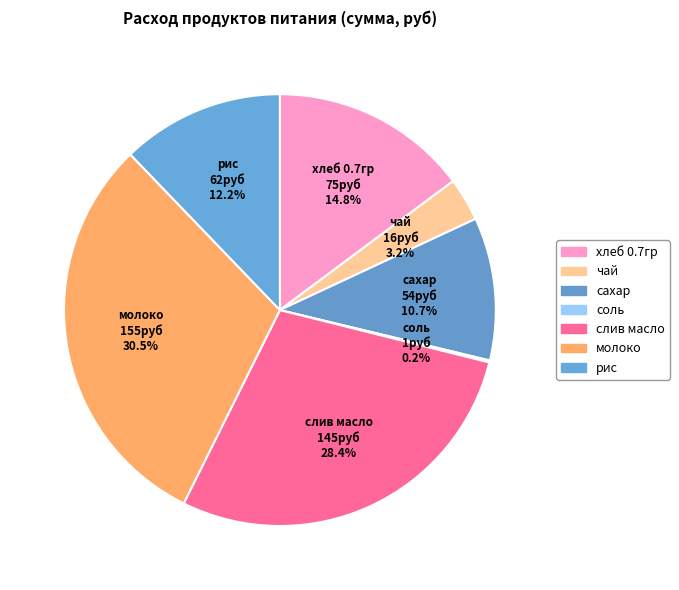

Which has a higher value, рис or сахар?

рис